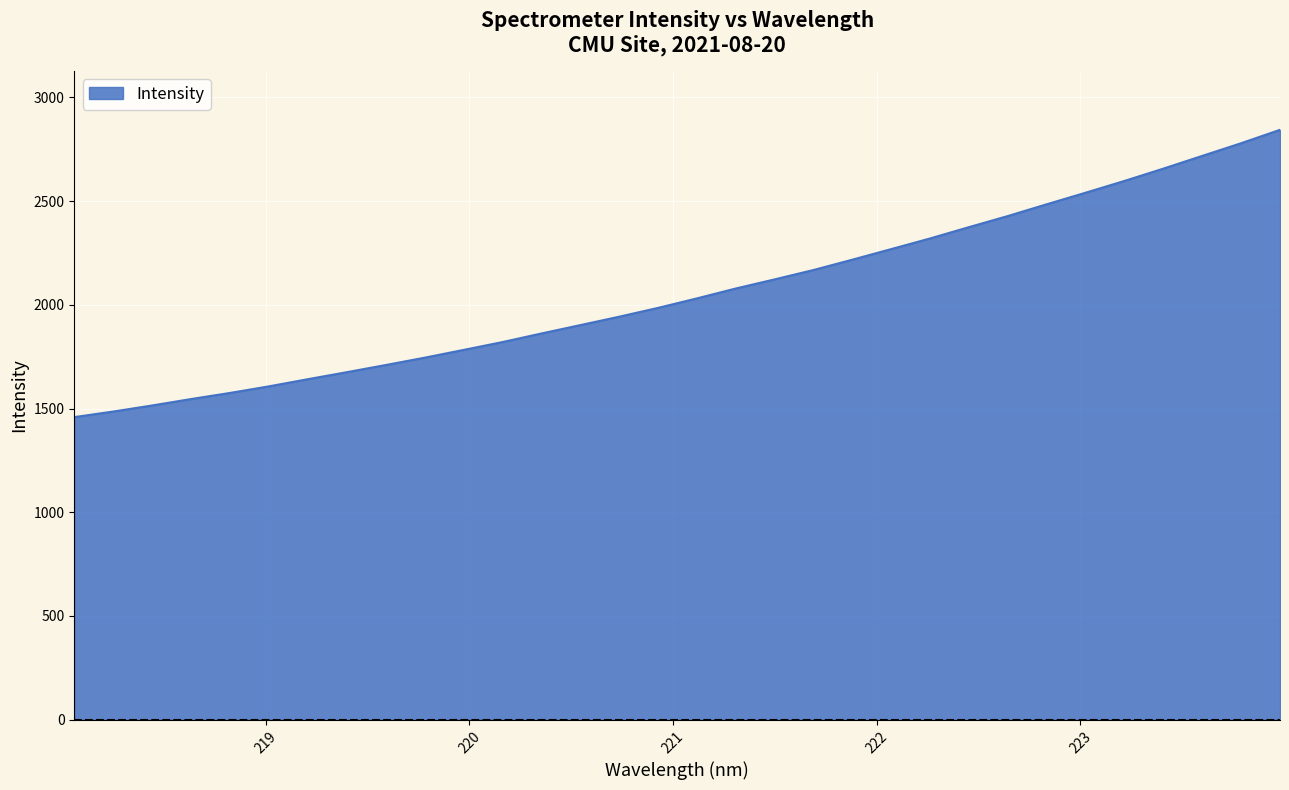

What is the maximum value shown in the chart?

2843.4